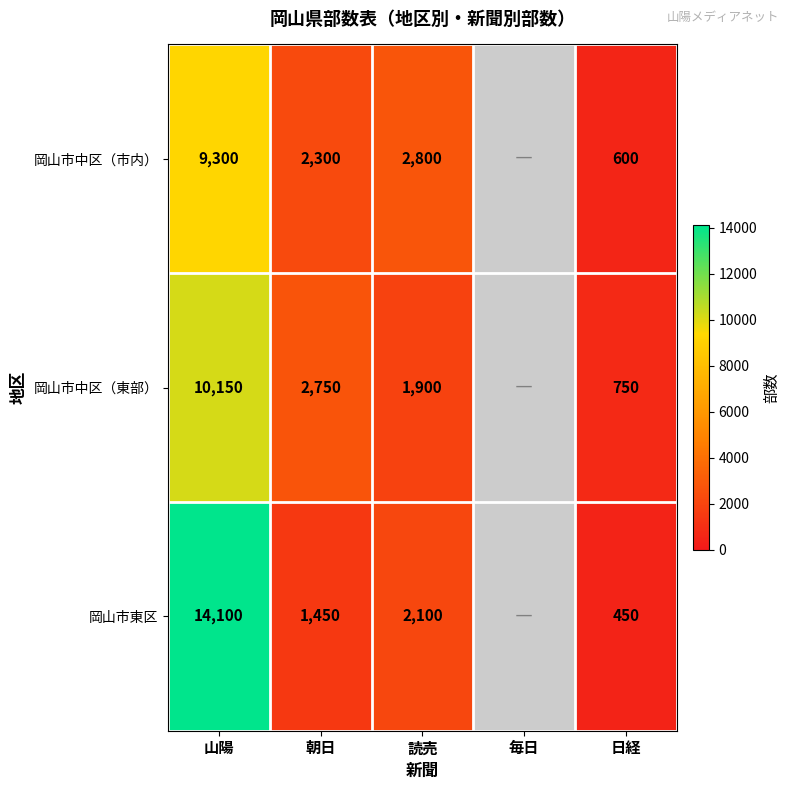

The 岡山市中区（東部） series shows 17821.9 at 山陽. True or false?

False